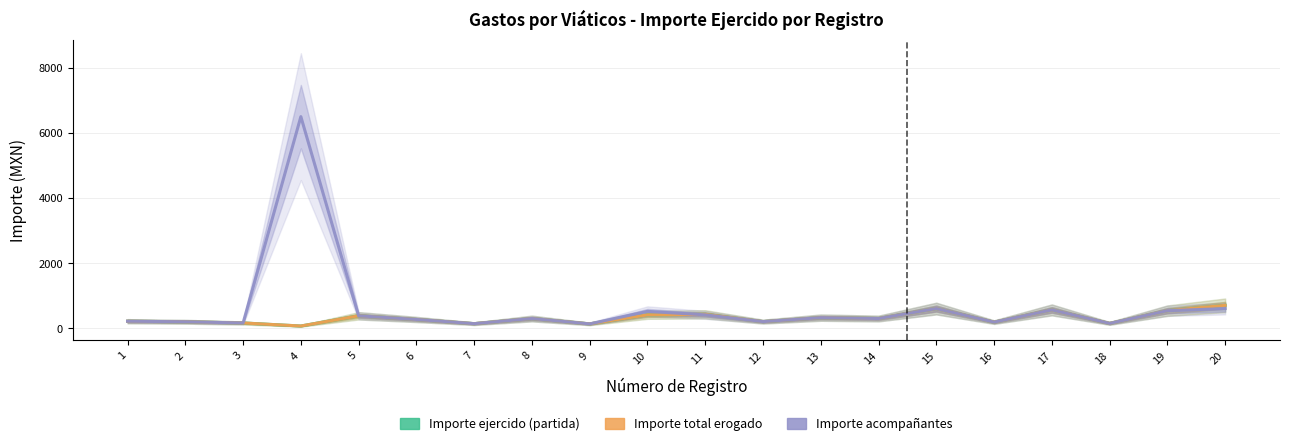

At 18, list the series in order from smallest to largest.

Importe ejercido (partida), Importe total erogado, Importe acompañantes